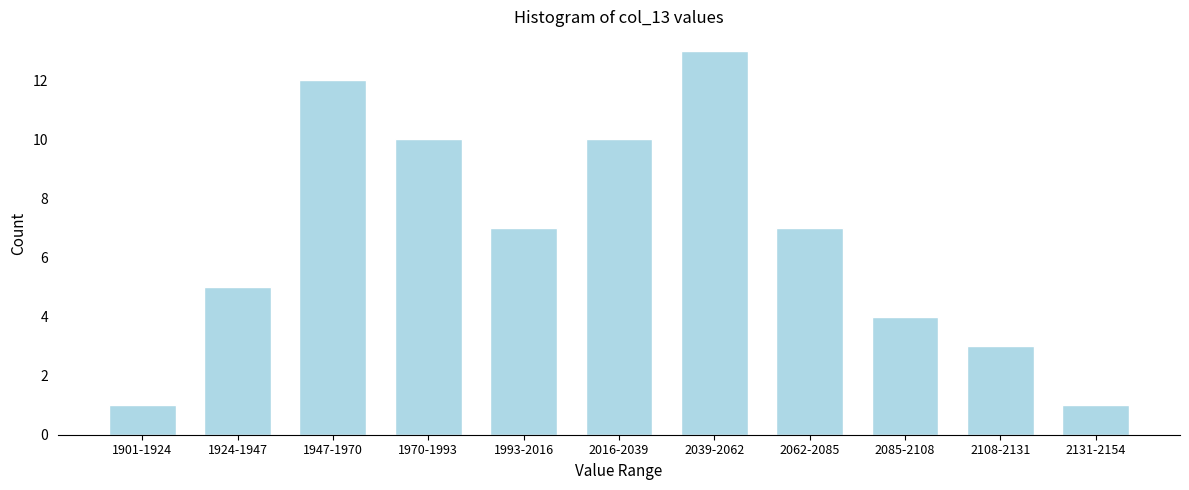

Reading left to right, list all the values displayed in this chart.

1901-1924=1	1924-1947=5	1947-1970=12	1970-1993=10	1993-2016=7	2016-2039=10	2039-2062=13	2062-2085=7	2085-2108=4	2108-2131=3	2131-2154=1